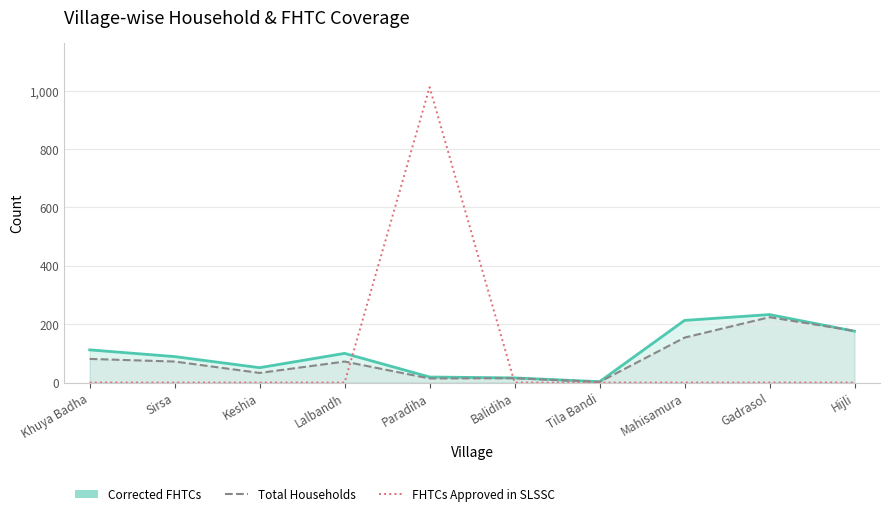

True or false: the data shows 542 at Balidiha.

False